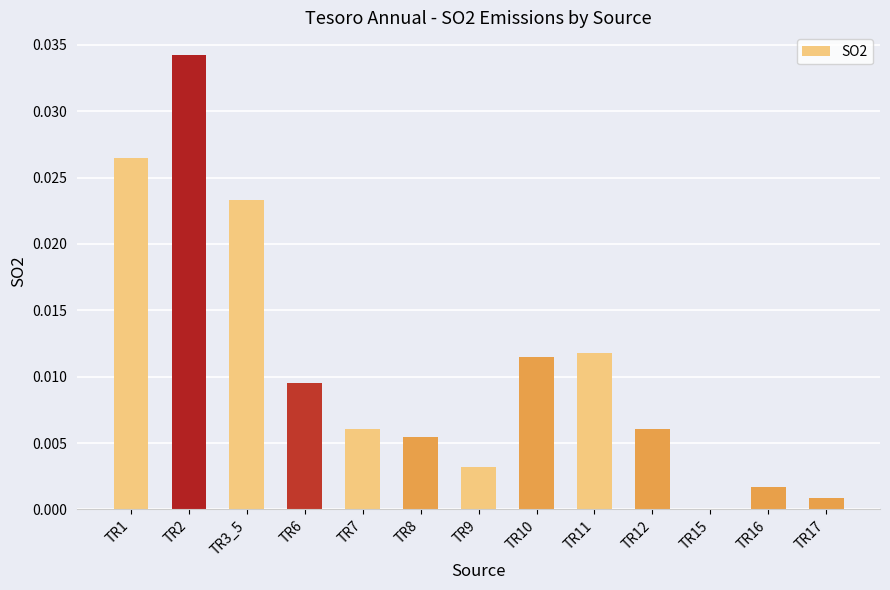

Is it true that the value at TR2 is 0.0?

True